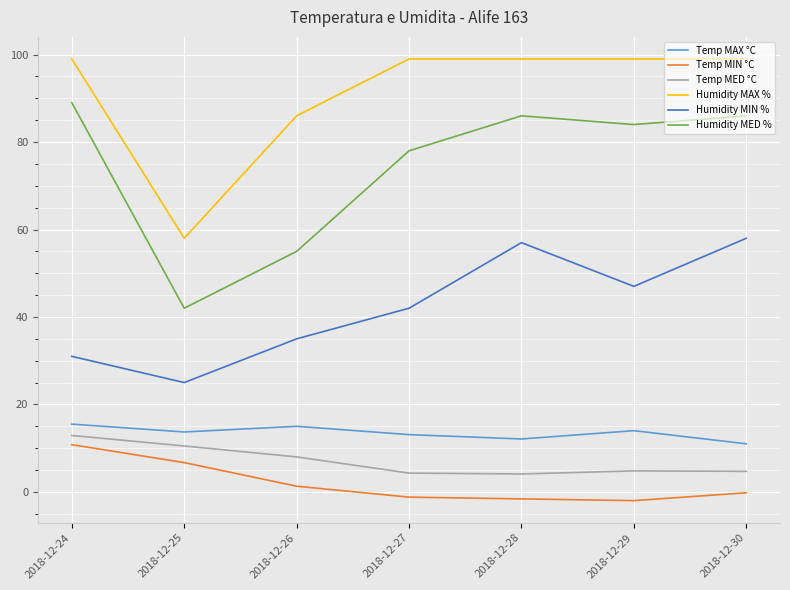

Count the number of categories in the chart.

7